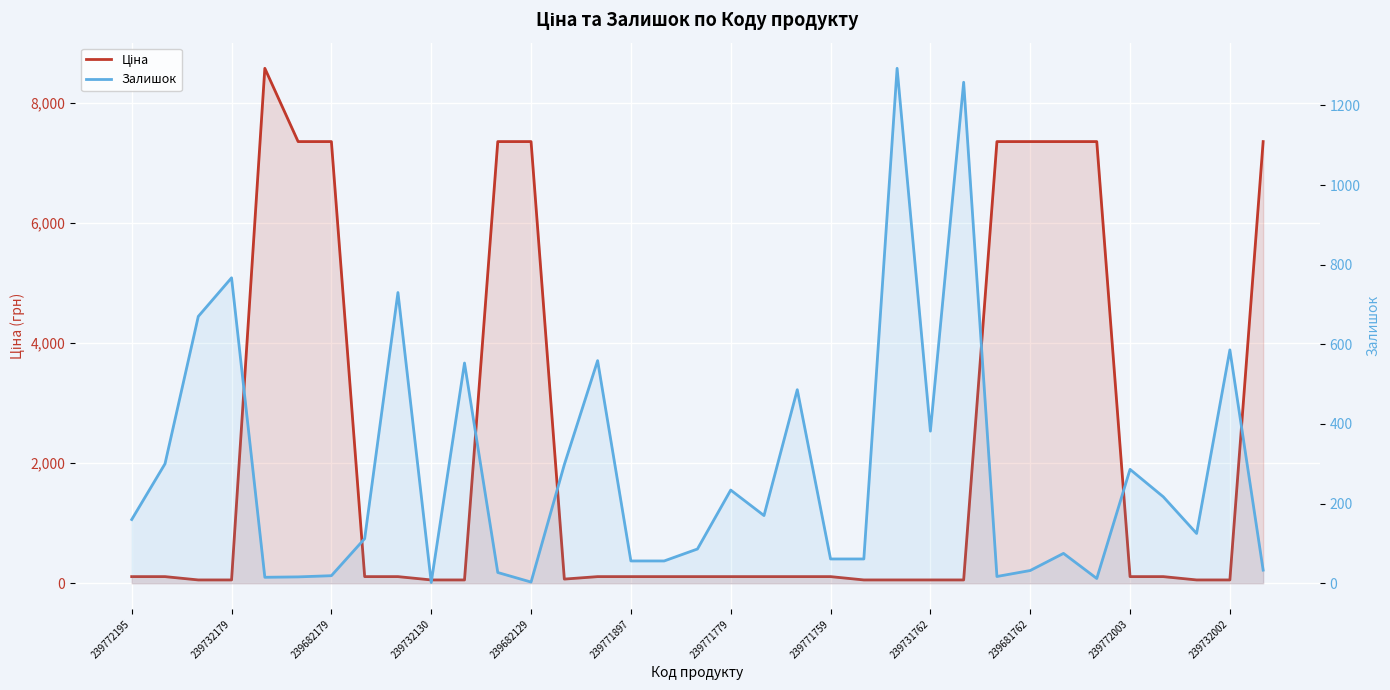

Rank the series by their maximum value, from lowest to highest.

Залишок, Ціна